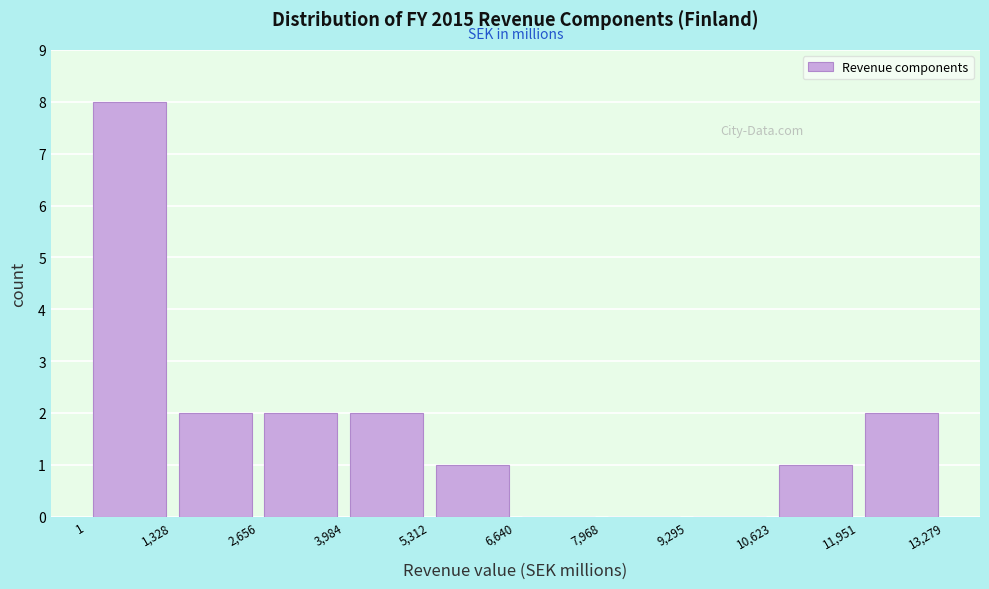

Which range on the x-axis has the tallest bar?

1 to 1,328